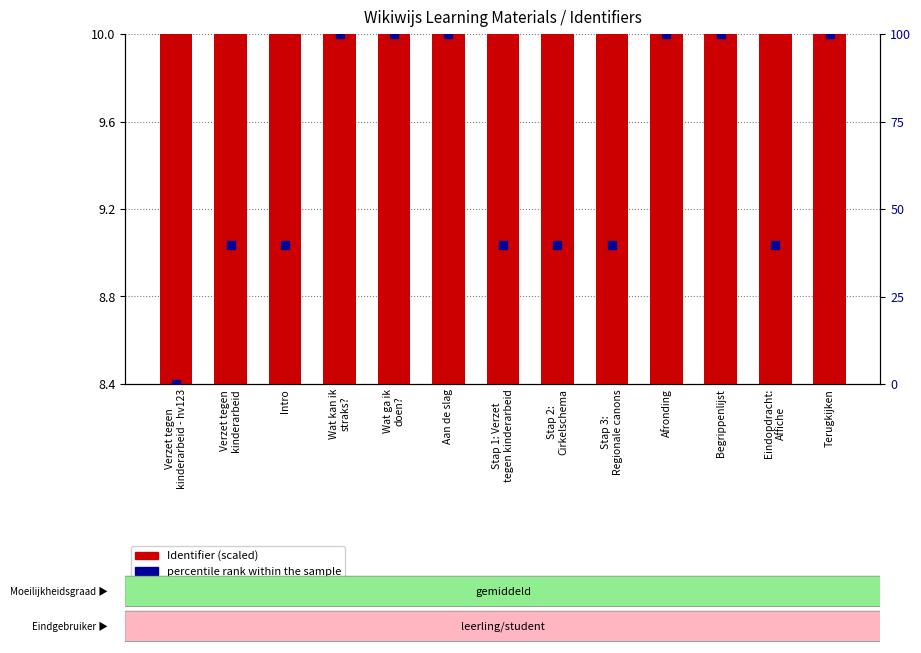

What is the total value across all series at Aan de slag?

110.0